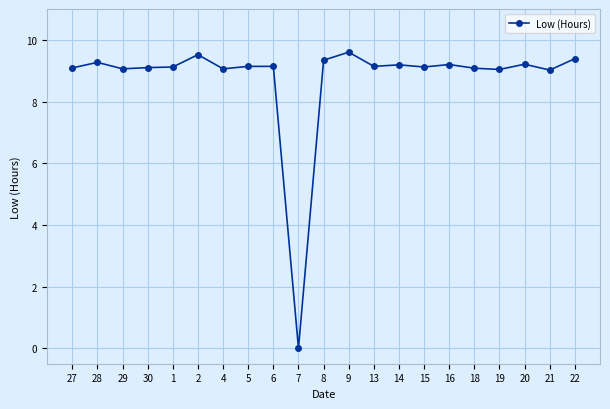

What position from the right is 15?

7